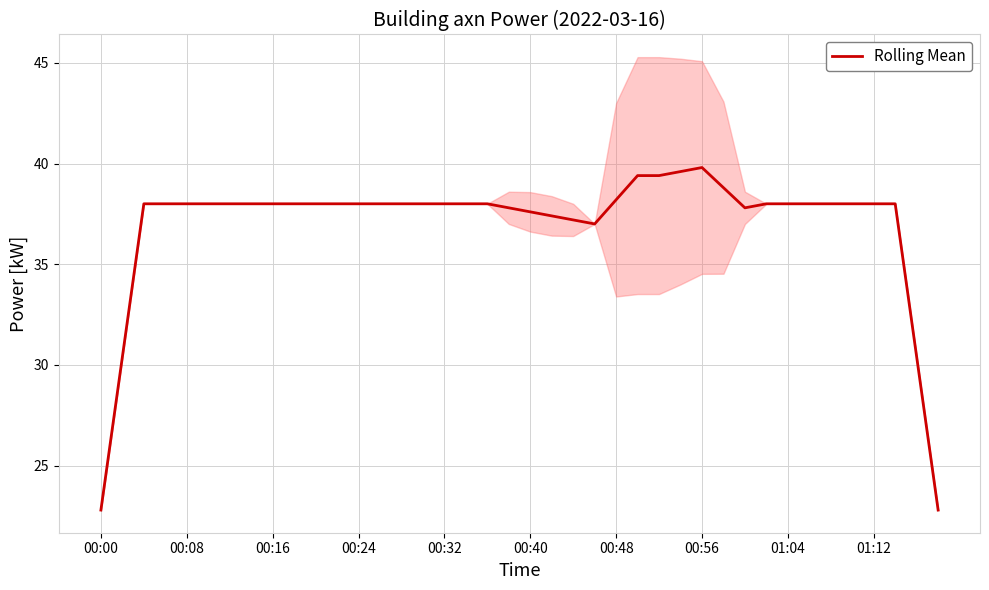

How many lines are shown in the chart?

1